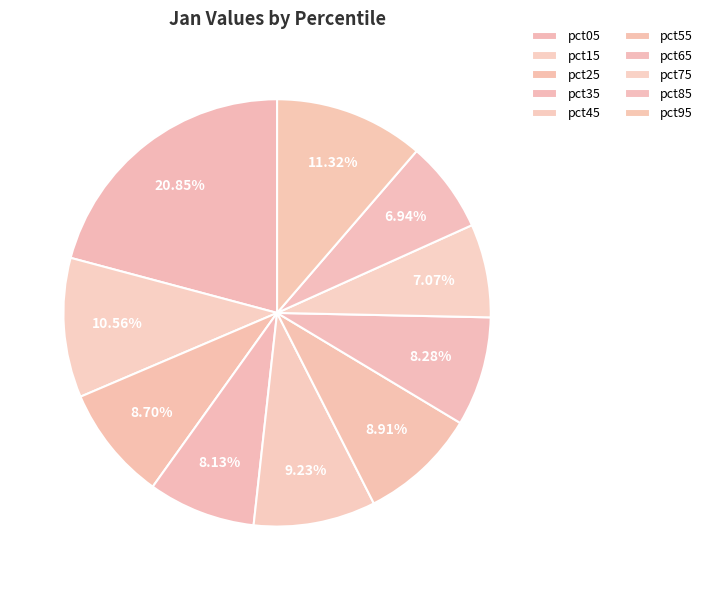

Rank the categories by value from highest to lowest.

pct05, pct95, pct15, pct45, pct55, pct25, pct65, pct35, pct75, pct85